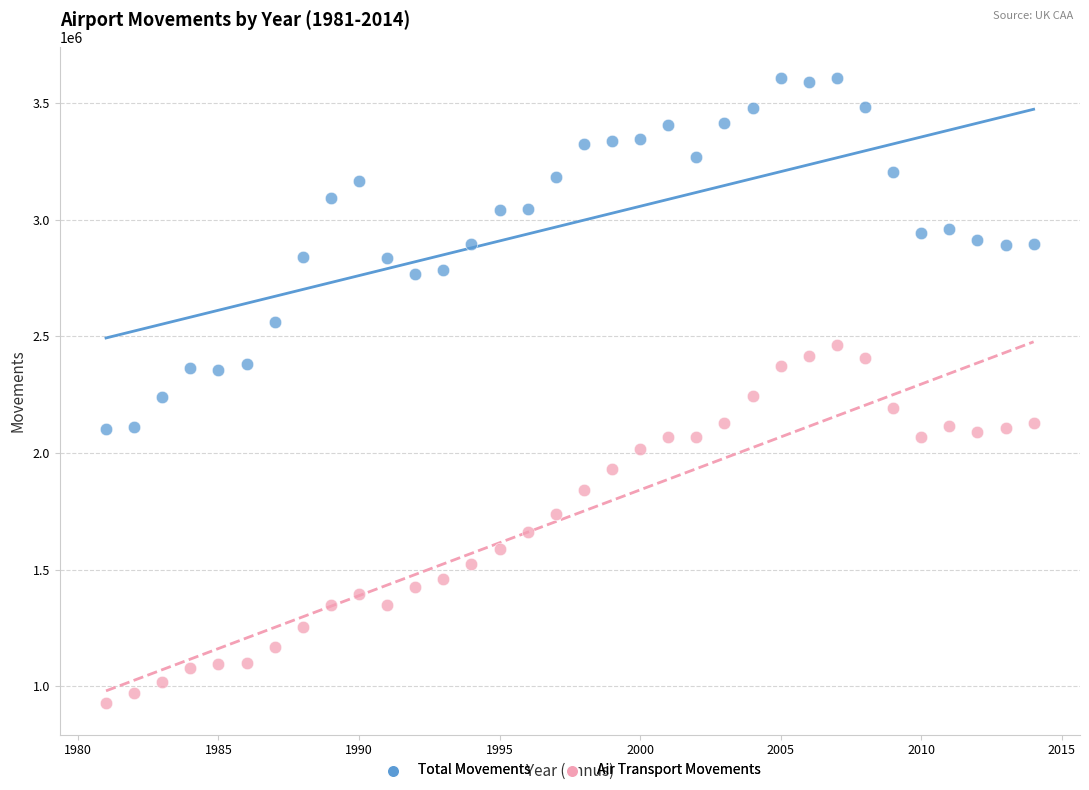

Across all data points, what is the range of X values (max minus min)?

33